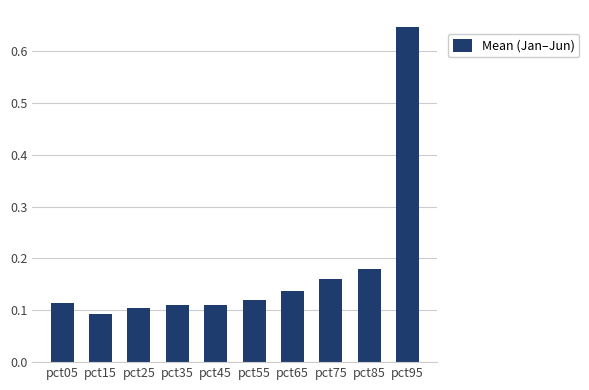

Is it true that the value at pct65 is 0.1?

True